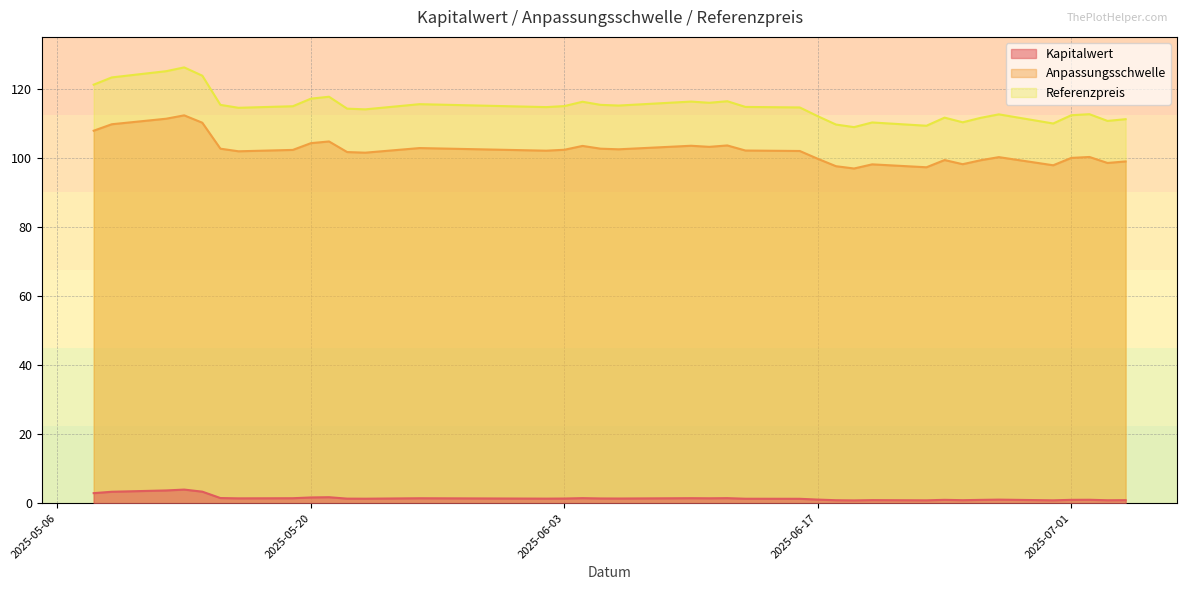

Reading left to right, list all the values displayed in this chart.

Kapitalwert: 2025-05-08=2.9	2025-05-09=3.3	2025-05-12=3.7	2025-05-13=4.0	2025-05-14=3.4	2025-05-15=1.5	2025-05-16=1.4	2025-05-19=1.5	2025-05-20=1.7	2025-05-21=1.8	2025-05-22=1.3	2025-05-23=1.3	2025-05-26=1.4	2025-06-02=1.3	2025-06-03=1.4	2025-06-04=1.5	2025-06-05=1.4	2025-06-06=1.4	2025-06-10=1.5	2025-06-11=1.4	2025-06-12=1.5	2025-06-13=1.3	2025-06-16=1.3	2025-06-17=1.1	2025-06-18=0.9	2025-06-19=0.8	2025-06-20=0.9	2025-06-23=0.8	2025-06-24=1.0	2025-06-25=0.9	2025-06-26=1.0	2025-06-27=1.1	2025-06-30=0.8	2025-07-01=1.0	2025-07-02=1.0	2025-07-03=0.9	2025-07-04=0.9
Anpassungsschwelle: 2025-05-08=107.9	2025-05-09=109.8	2025-05-12=111.4	2025-05-13=112.4	2025-05-14=110.2	2025-05-15=102.7	2025-05-16=102.0	2025-05-19=102.3	2025-05-20=104.3	2025-05-21=104.8	2025-05-22=101.7	2025-05-23=101.5	2025-05-26=102.9	2025-06-02=102.1	2025-06-03=102.4	2025-06-04=103.5	2025-06-05=102.7	2025-06-06=102.5	2025-06-10=103.6	2025-06-11=103.2	2025-06-12=103.6	2025-06-13=102.2	2025-06-16=102.0	2025-06-17=99.8	2025-06-18=97.6	2025-06-19=97.0	2025-06-20=98.2	2025-06-23=97.3	2025-06-24=99.4	2025-06-25=98.2	2025-06-26=99.4	2025-06-27=100.3	2025-06-30=97.9	2025-07-01=100.0	2025-07-02=100.3	2025-07-03=98.6	2025-07-04=99.0
Referenzpreis: 2025-05-08=121.2	2025-05-09=123.3	2025-05-12=125.2	2025-05-13=126.2	2025-05-14=123.8	2025-05-15=115.4	2025-05-16=114.5	2025-05-19=115.0	2025-05-20=117.2	2025-05-21=117.8	2025-05-22=114.3	2025-05-23=114.1	2025-05-26=115.6	2025-06-02=114.8	2025-06-03=115.0	2025-06-04=116.3	2025-06-05=115.4	2025-06-06=115.2	2025-06-10=116.3	2025-06-11=116.0	2025-06-12=116.5	2025-06-13=114.8	2025-06-16=114.7	2025-06-17=112.1	2025-06-18=109.7	2025-06-19=109.0	2025-06-20=110.3	2025-06-23=109.3	2025-06-24=111.7	2025-06-25=110.3	2025-06-26=111.7	2025-06-27=112.7	2025-06-30=110.0	2025-07-01=112.4	2025-07-02=112.7	2025-07-03=110.8	2025-07-04=111.2